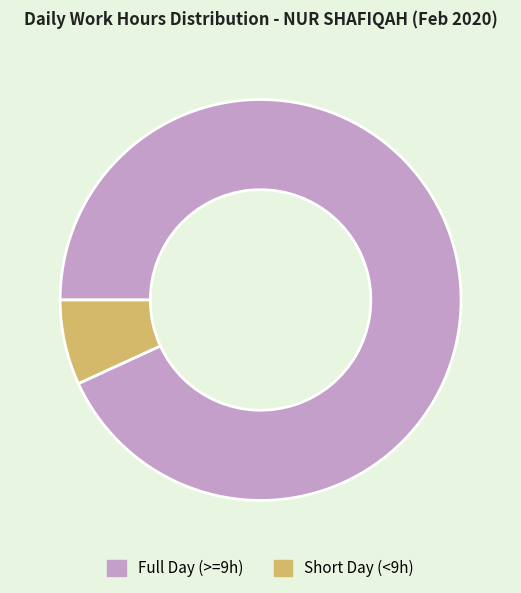

Is the sum of Full Day (>=9h) and Short Day (<9h) greater than half?

Yes